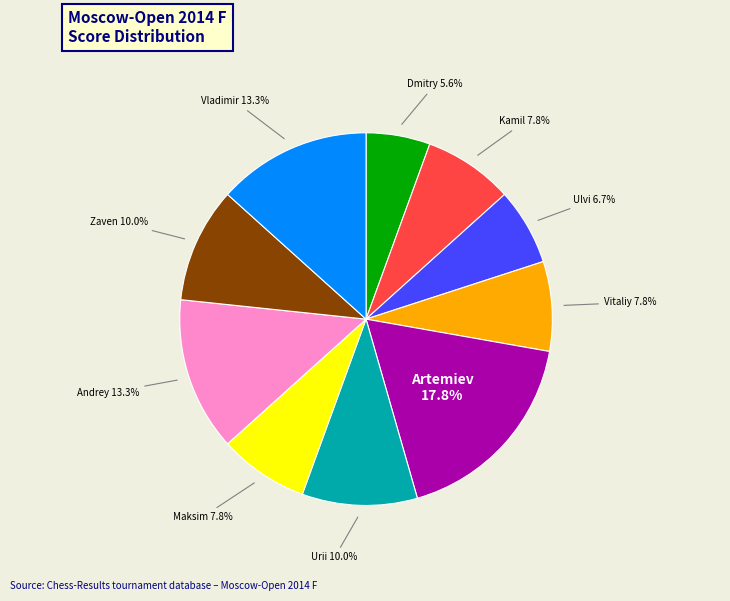

Does any single category account for the majority?

No